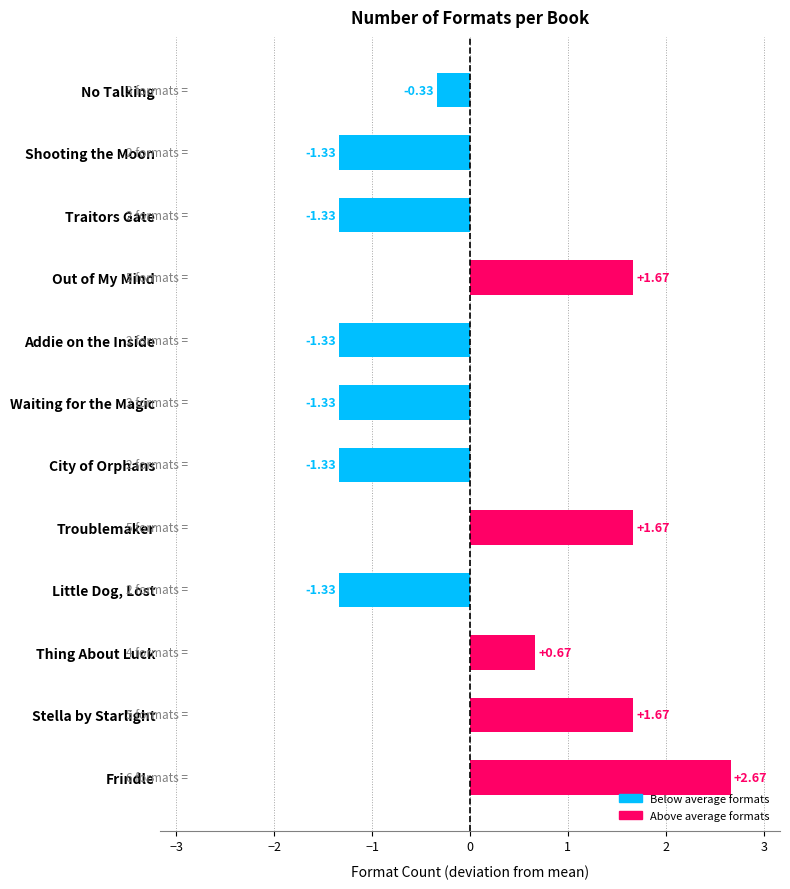

How many data points does each series have?

12